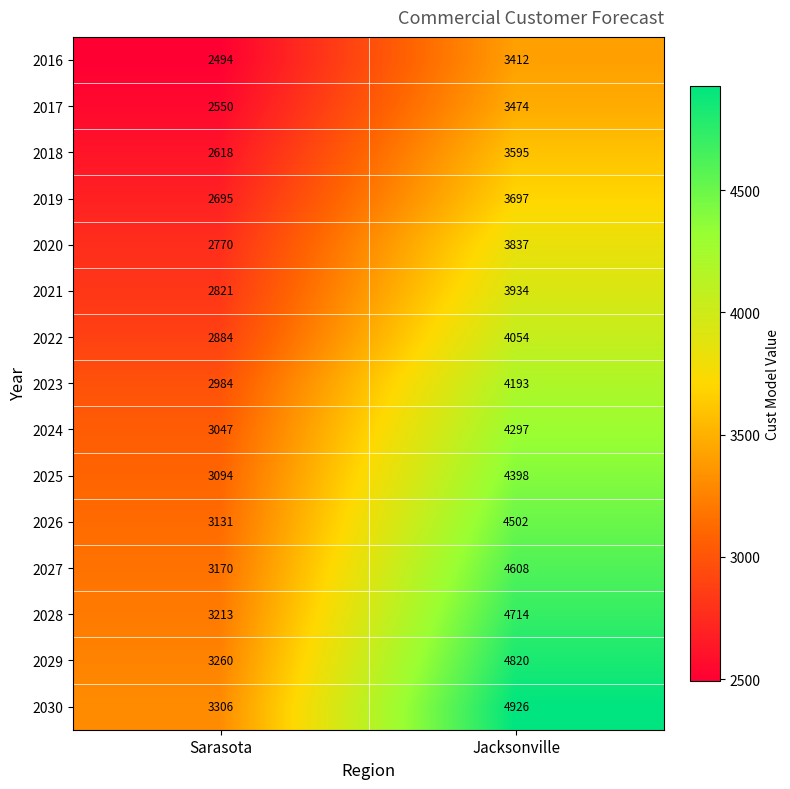

At how many categories does at least one series exceed 3692?

1